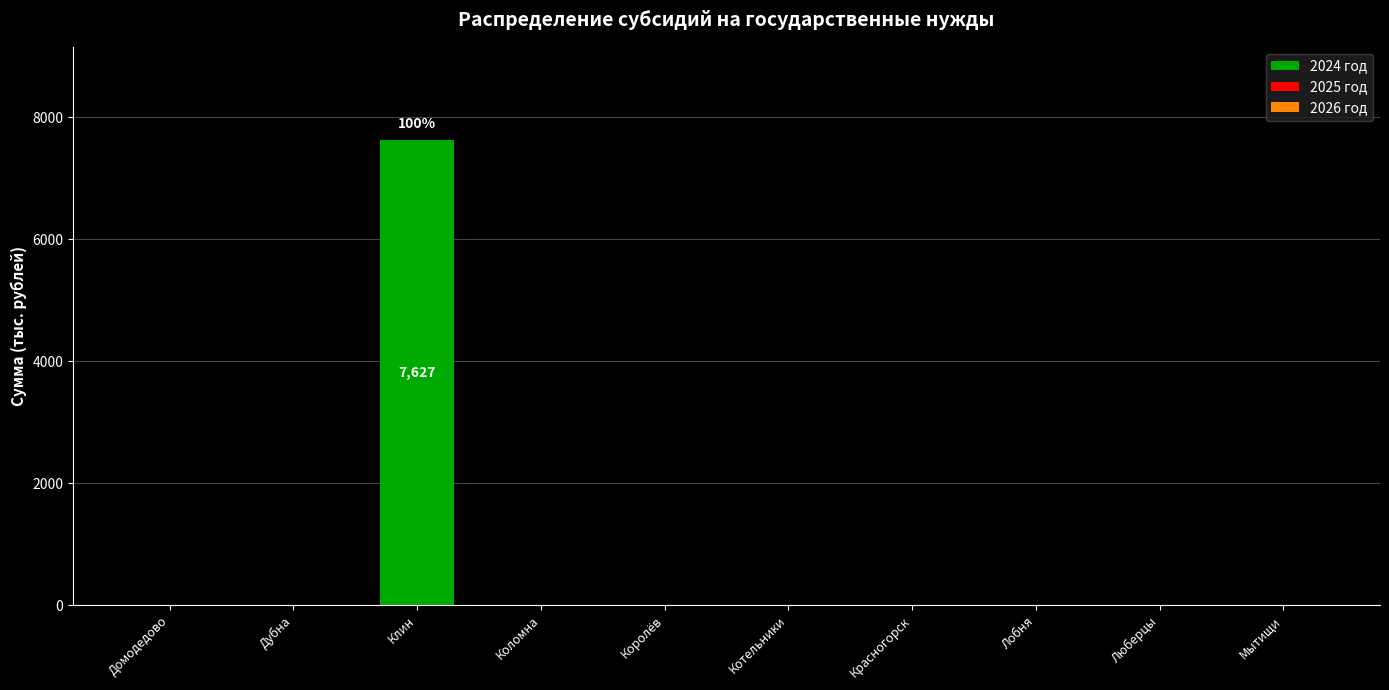

The chart shows a value of 0.0 at Домодедово. True or false?

True